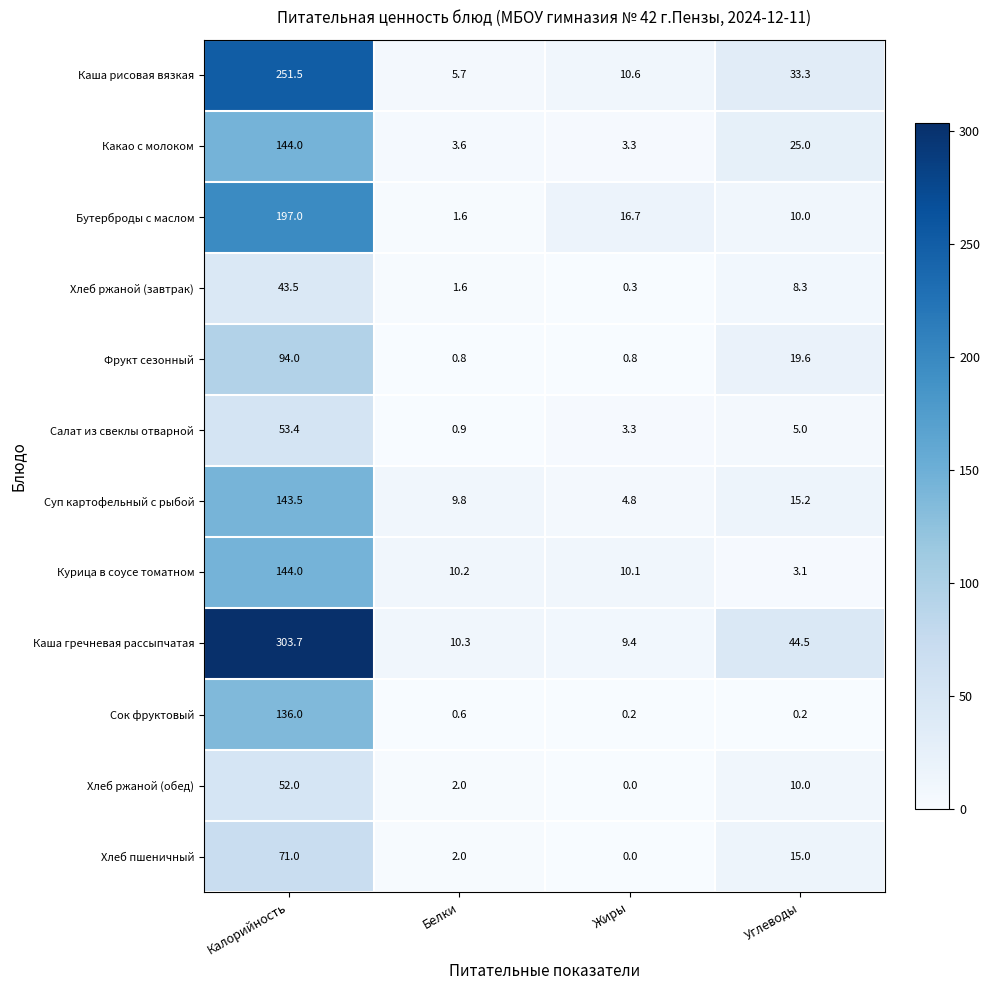

What is the maximum value shown in the chart?

303.7